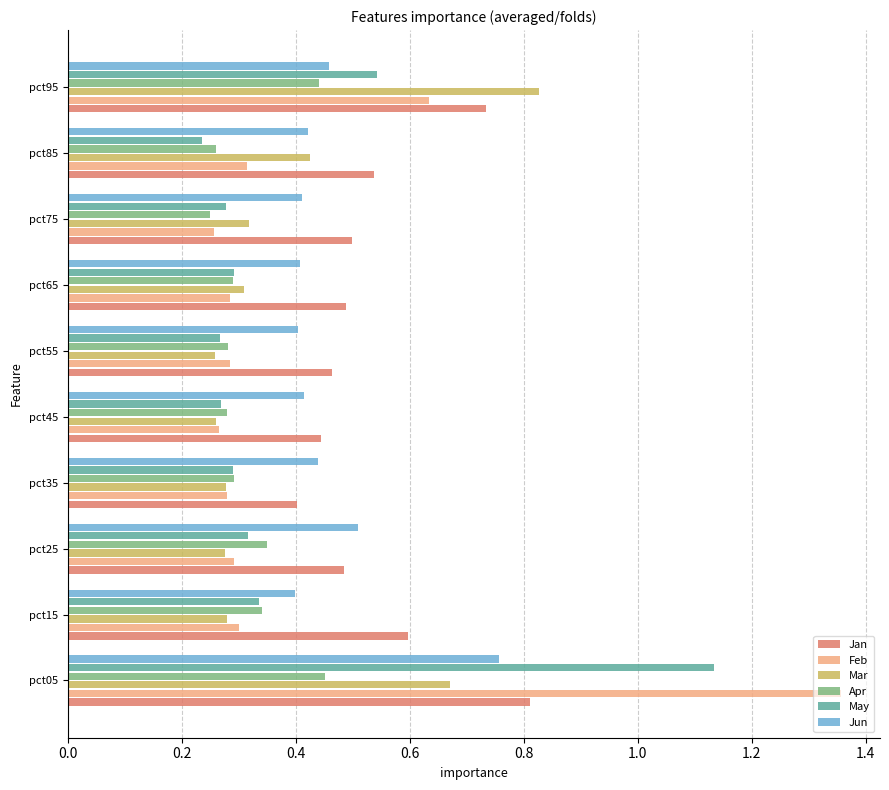

What is the sum of all Jun values?

4.6